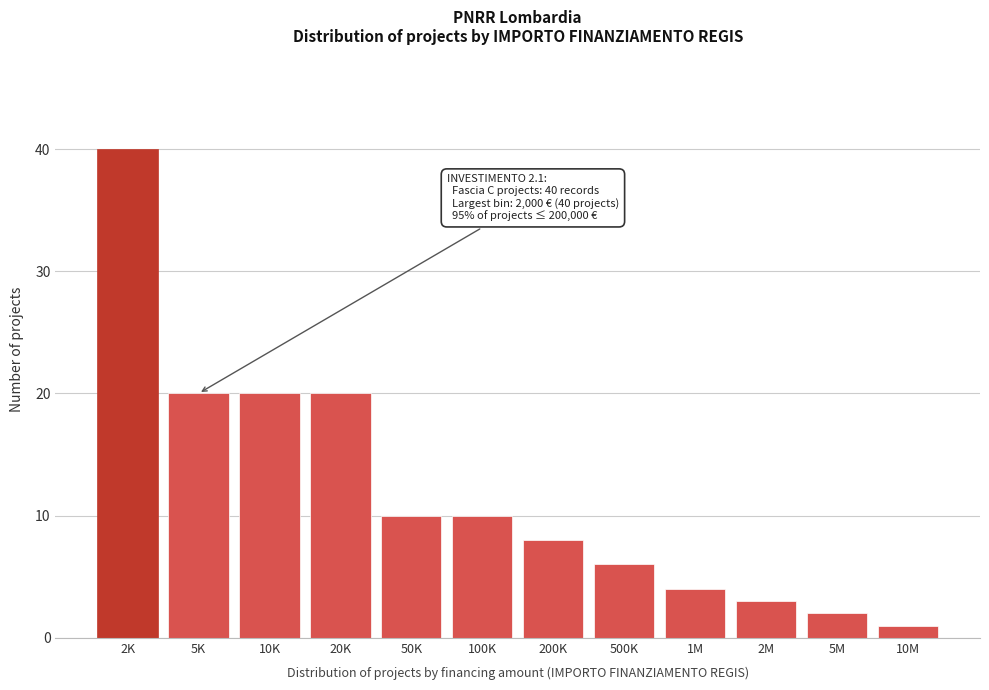

Reading right to left, extract all data points from this chart.

1	2	3	4	6	8	10	10	20	20	20	40